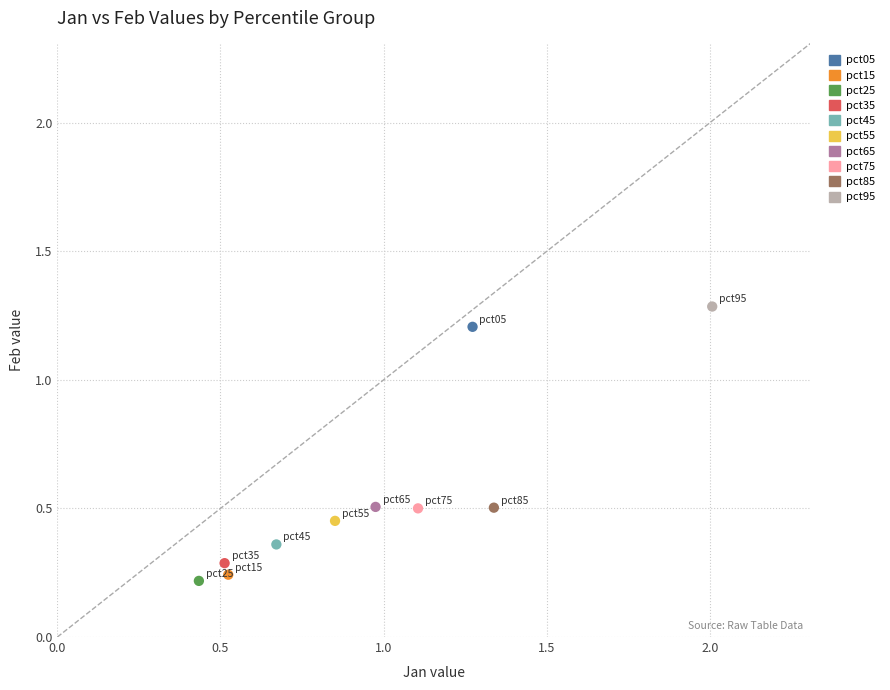

What are all the series names shown in the legend?

pct05, pct15, pct25, pct35, pct45, pct55, pct65, pct75, pct85, pct95